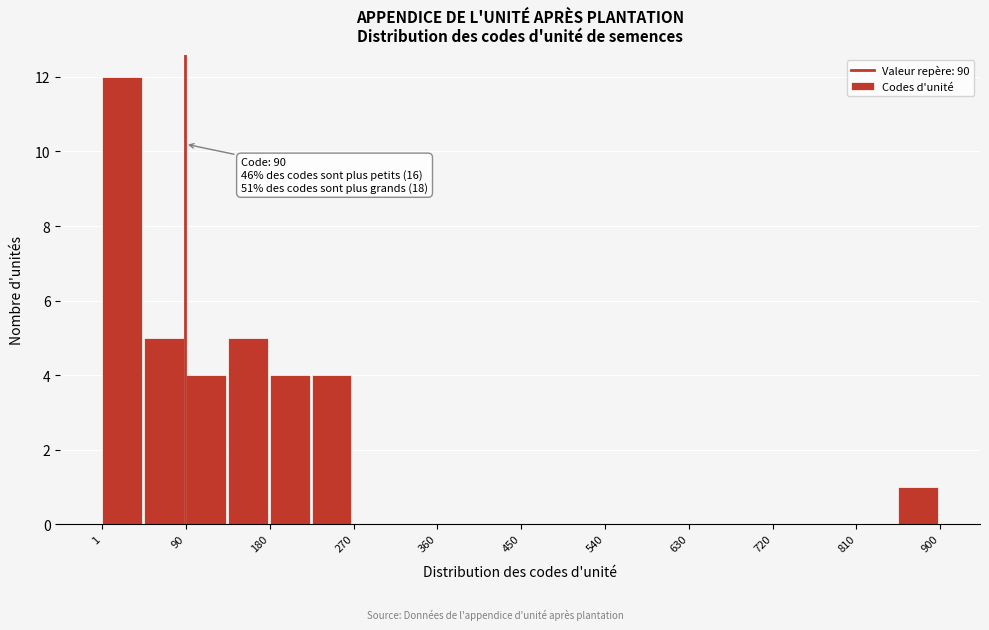

Over which range of the x-axis is the bar tallest?

0 to 50